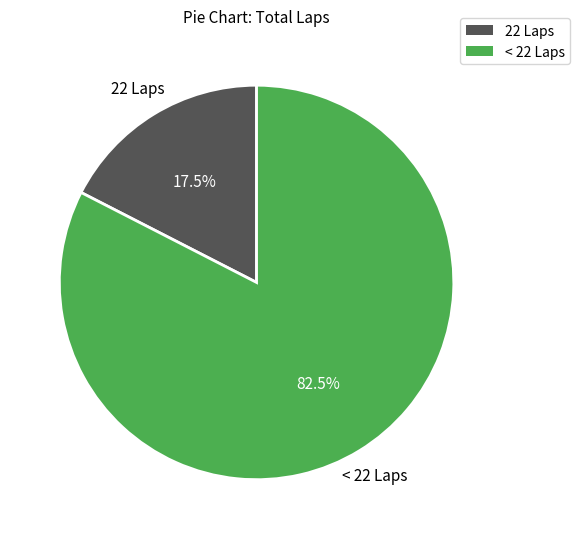

Is there a majority slice in this chart?

Yes